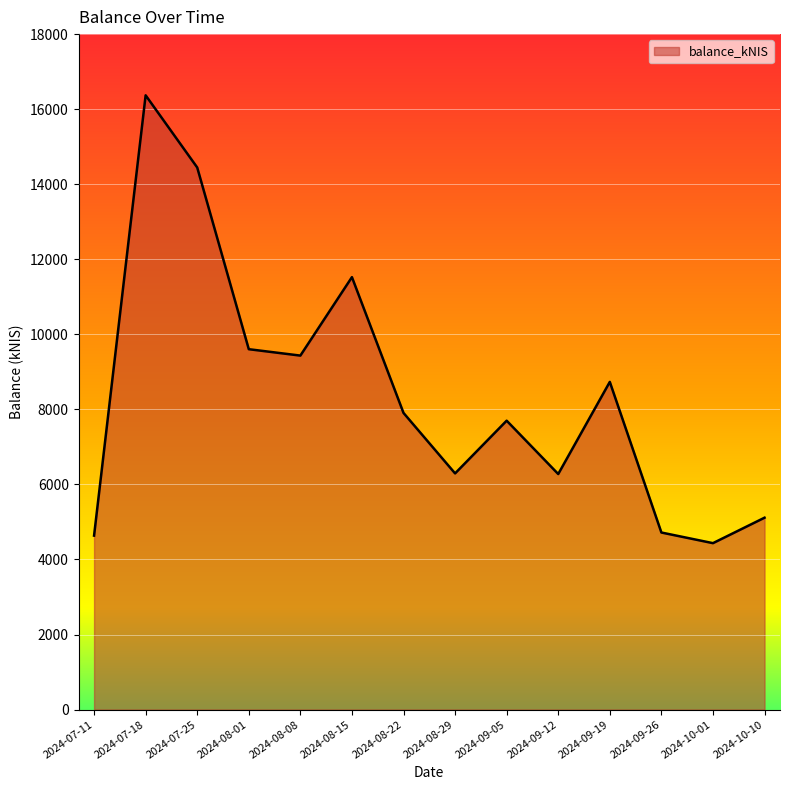

True or false: the data shows 5112.6 at 2024-10-10.

True